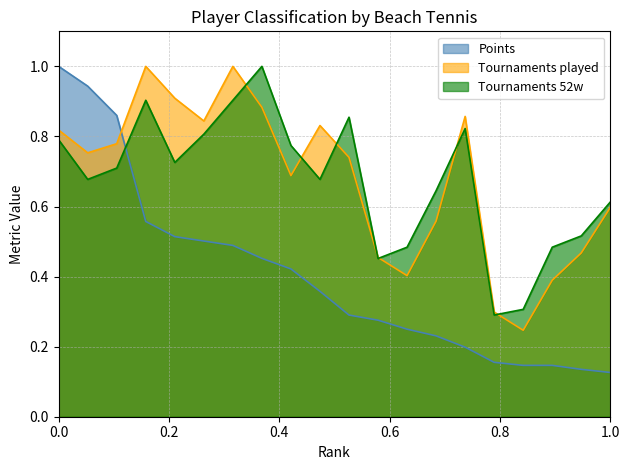

True or false: Points and Tournaments played cross at least once.

True